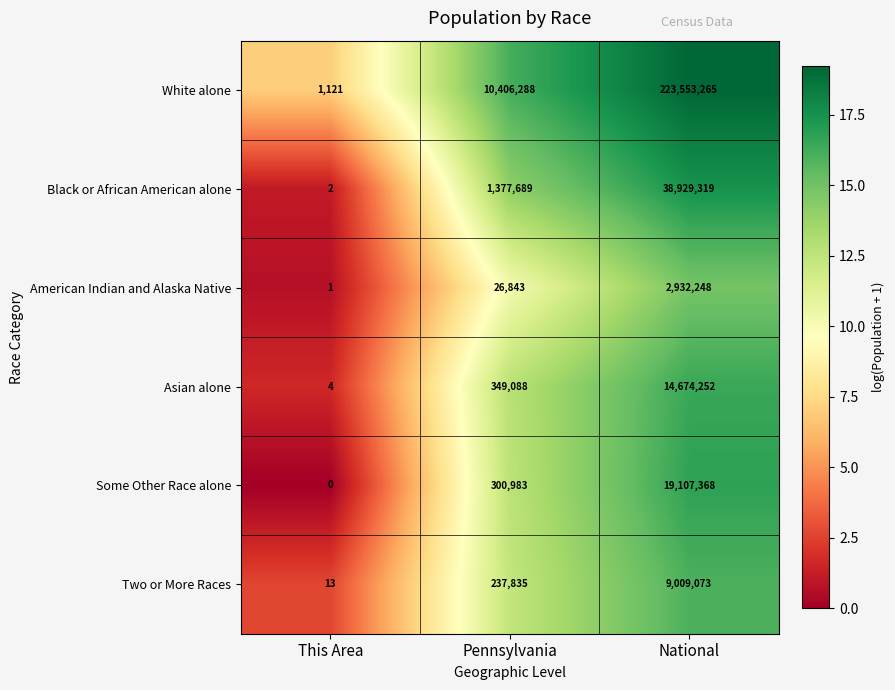

At how many categories does at least one series exceed 17?

3